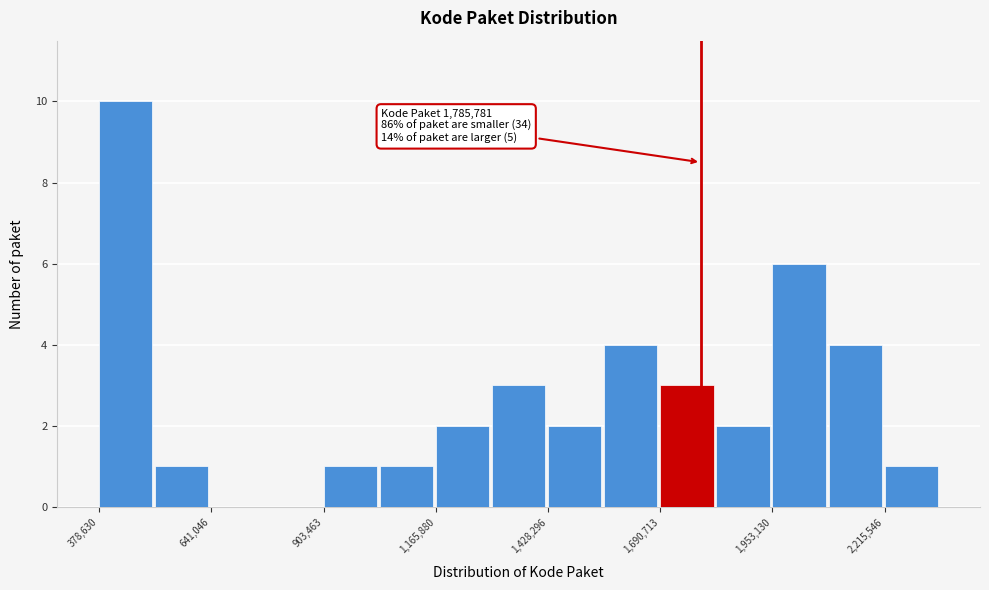

Around what value on the x-axis is the tallest bar? Give the approximate position of its centre, as read against the axis.

450000